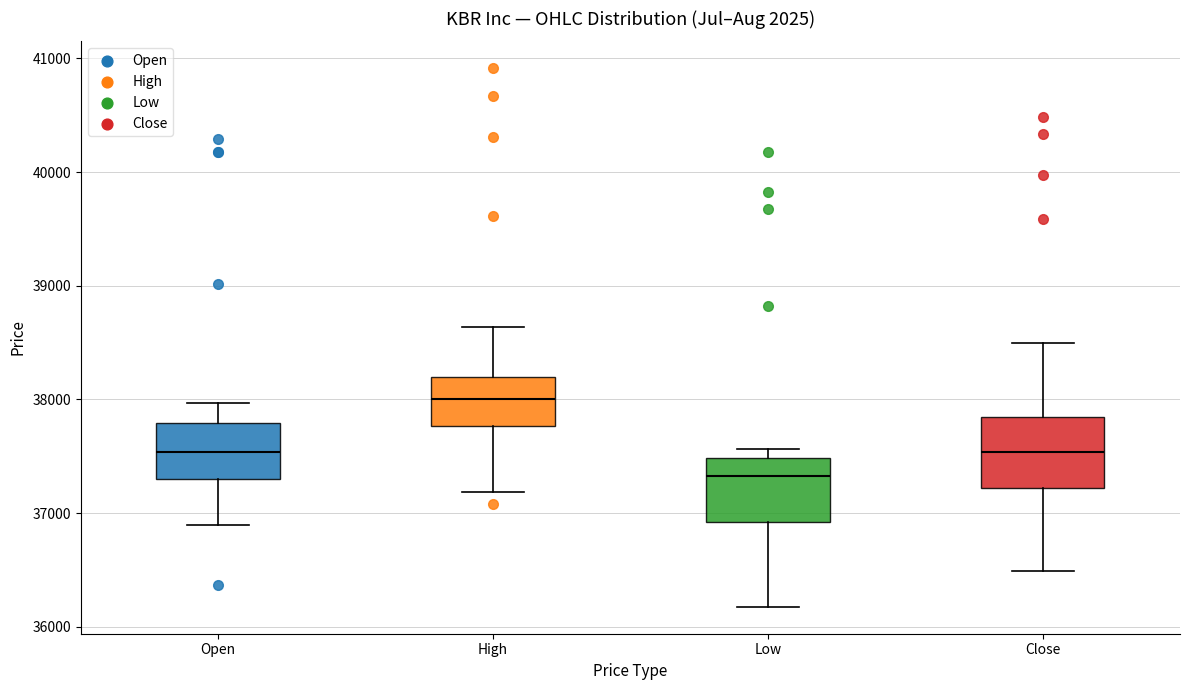

Which box's median line is the lowest?

Low